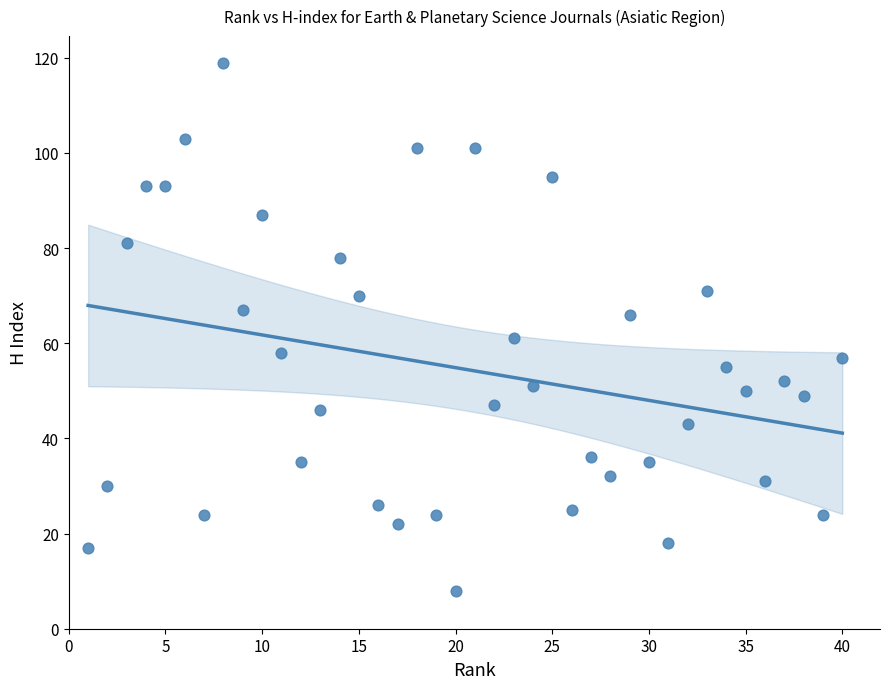

What is the range of Y values (max minus min)?

111